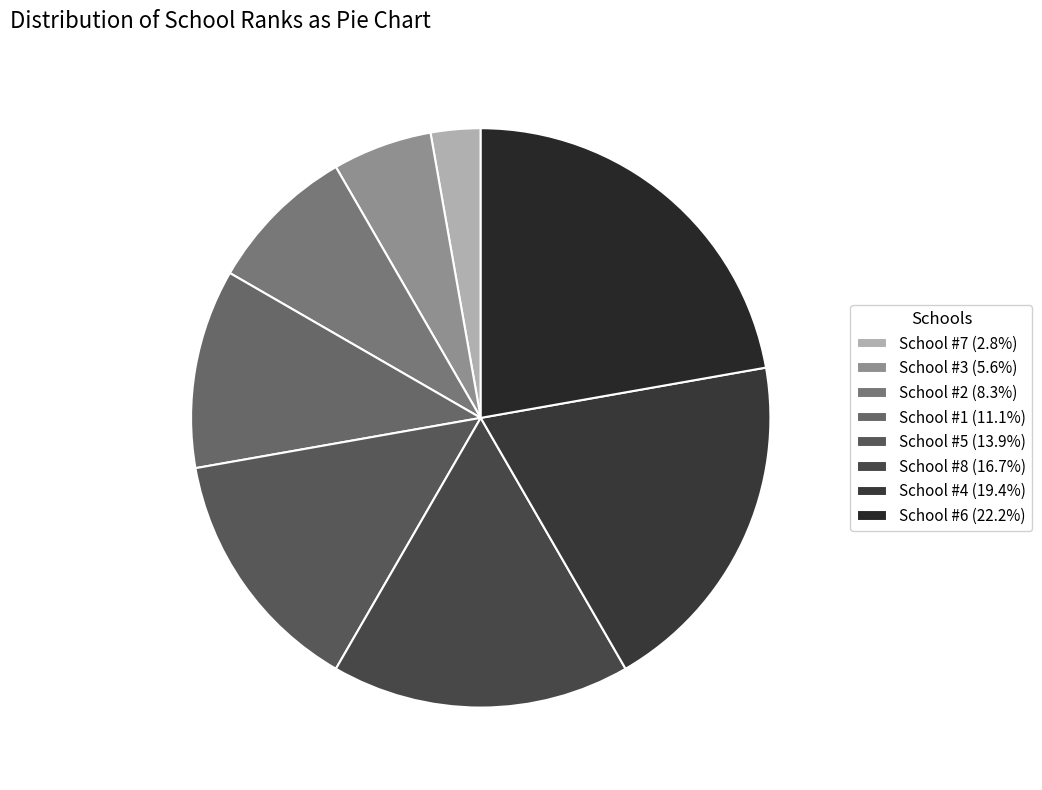

Which slice is the smallest?

7